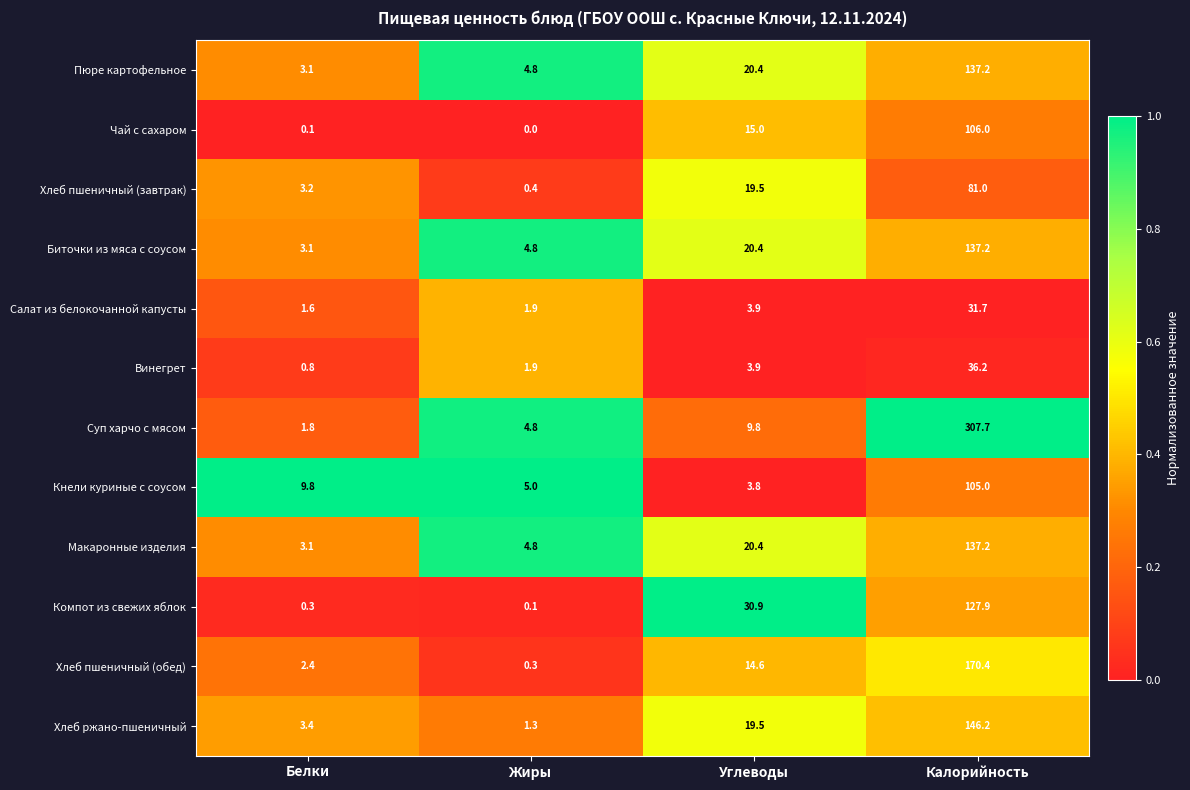

Which category has the lowest value in the Хлеб пшеничный (обед) series?

Жиры